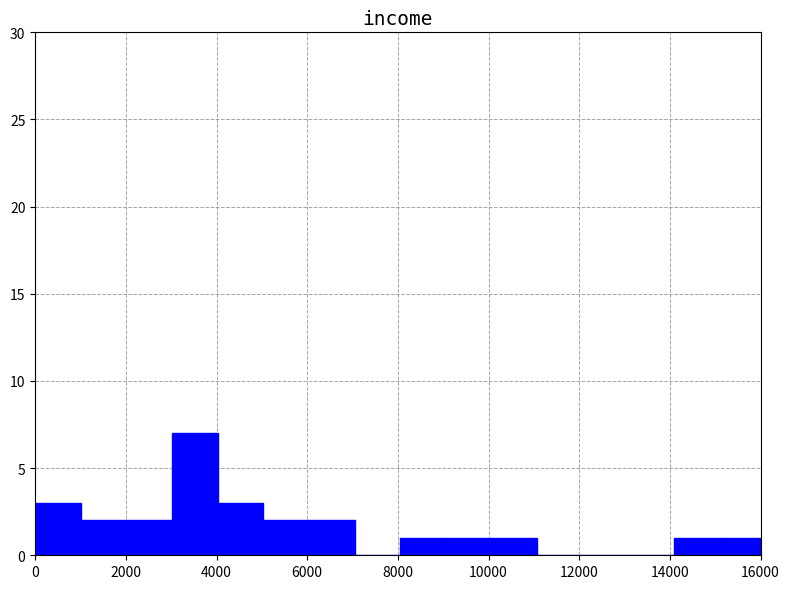

Reading left to right, list every bar in this chart as the range it spans on the x-axis followed by its height. Neither the bar edges nor the heights are printed on the chart, so give them approximately, as read against the axes.

0 to 1000: 3
1000 to 2000: 2
2000 to 3000: 2
3000 to 4000: 7
4000 to 5000: 3
5000 to 6000: 2
6000 to 7000: 2
7000 to 8000: 0
8000 to 9000: 1
9000 to 10000: 1
10000 to 11000: 1
11000 to 12000: 0
12000 to 13000: 0
13000 to 14000: 0
14000 to 15000: 1
15000 to 16200: 1